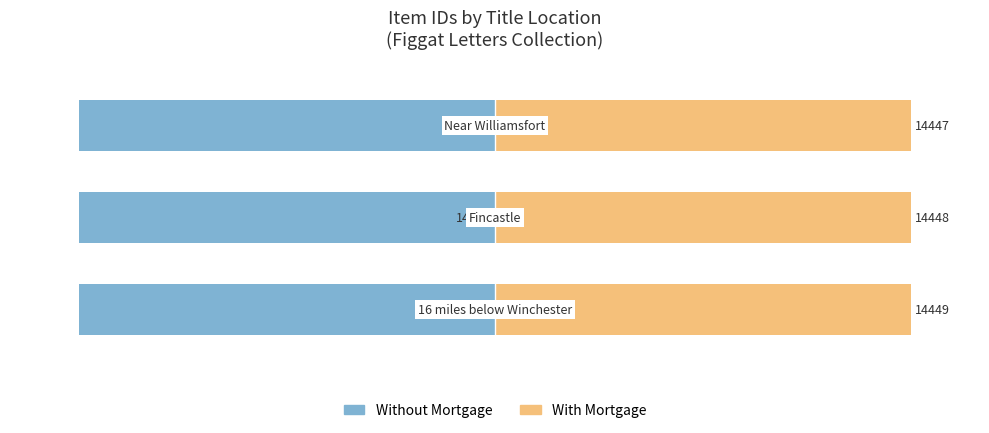

What is the value of the With Mortgage bar at the 3rd from the left?

30.0